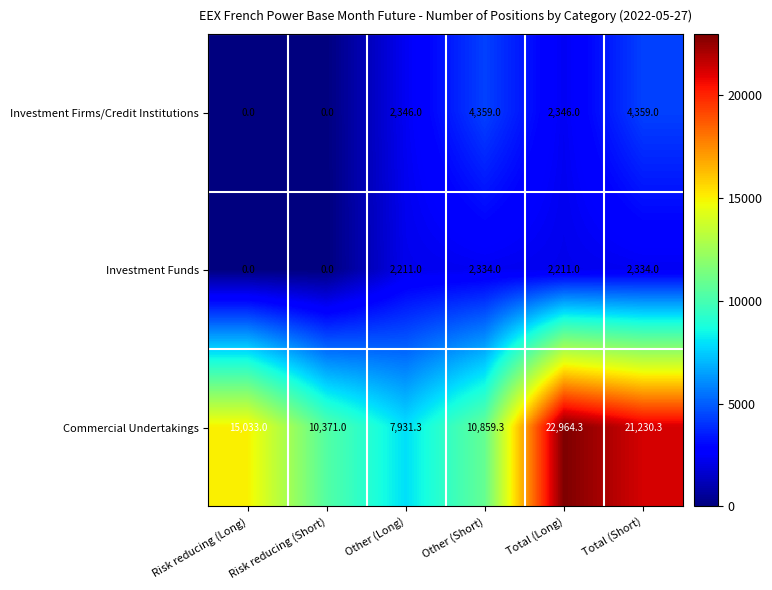

What is the difference between the maximum and minimum values in the Investment Funds series?

2334.0